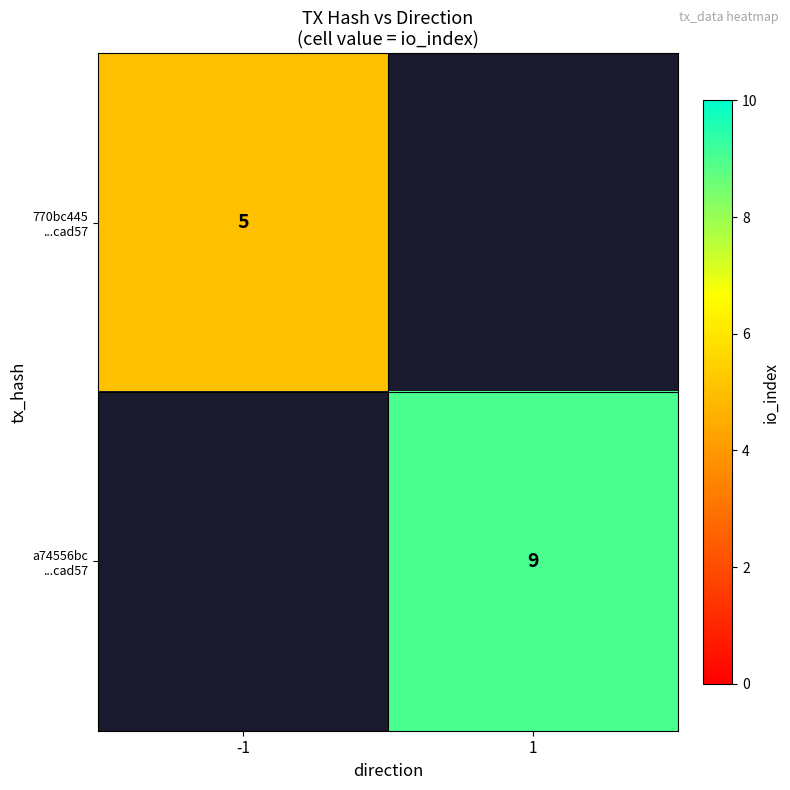

At which label does a74556bc ...cad57 reach its peak?

-1